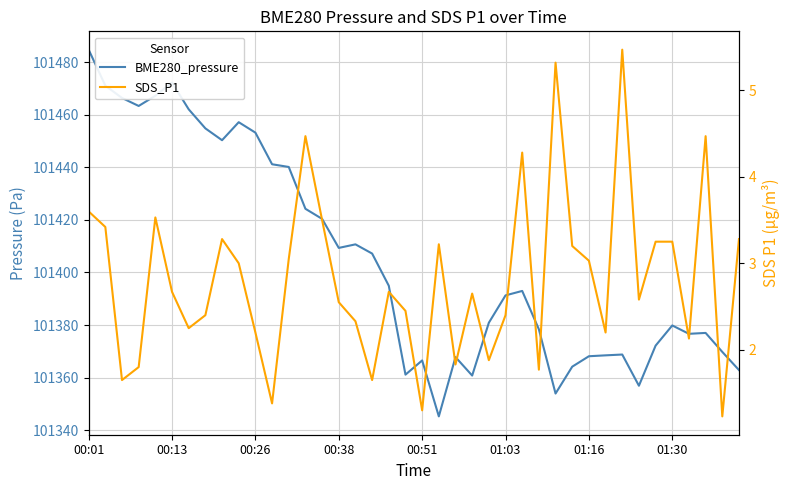

How many lines are shown in the chart?

2